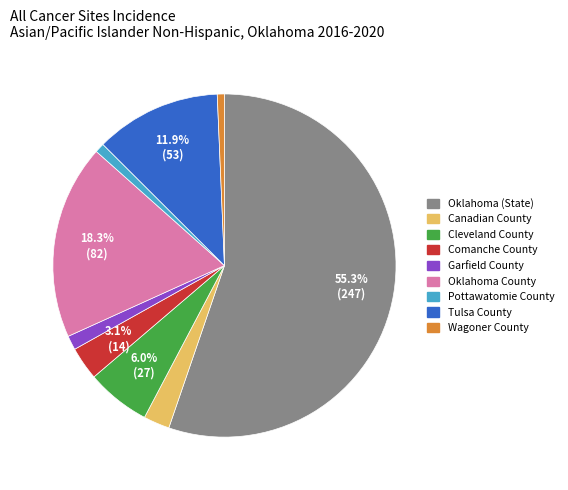

Count the number of slices in the pie.

9